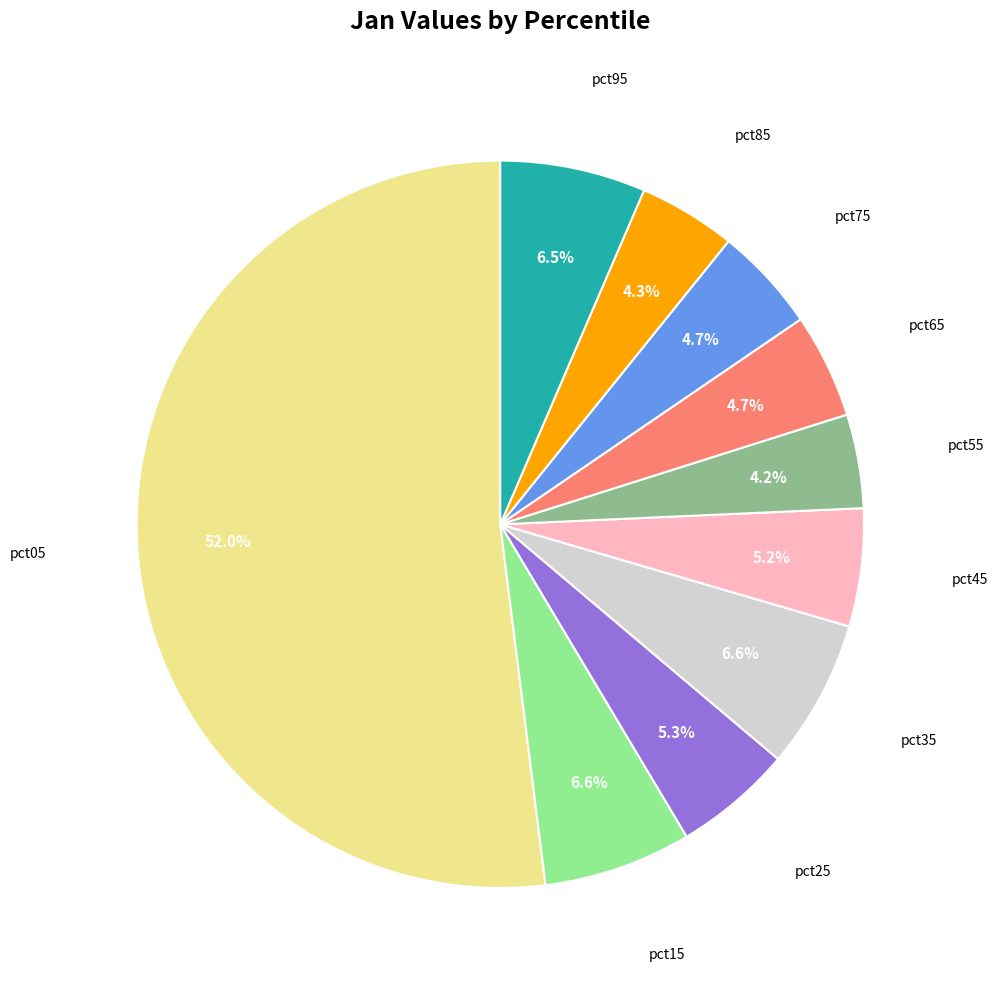

Is there any slice that represents more than half of the pie?

Yes